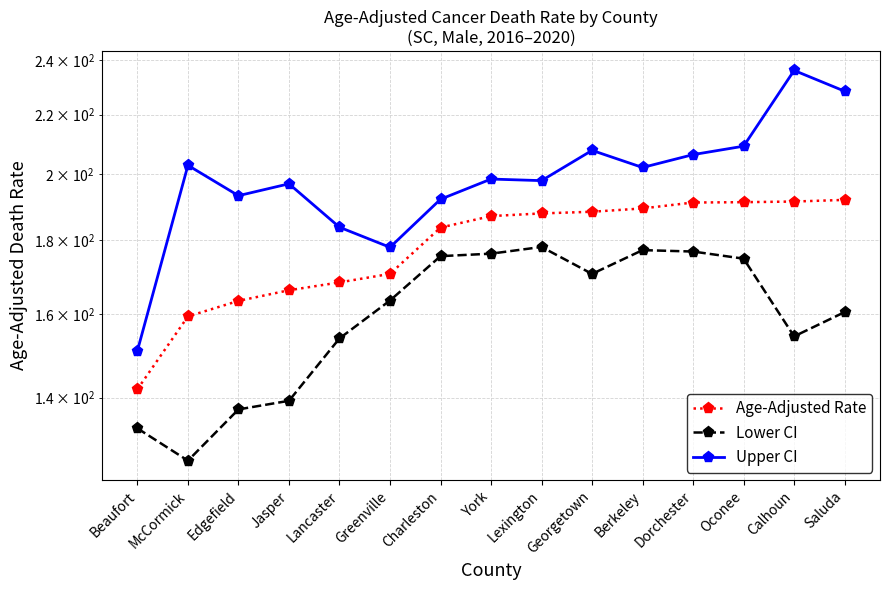

Where does the Age-Adjusted Rate series first go above 187?

York